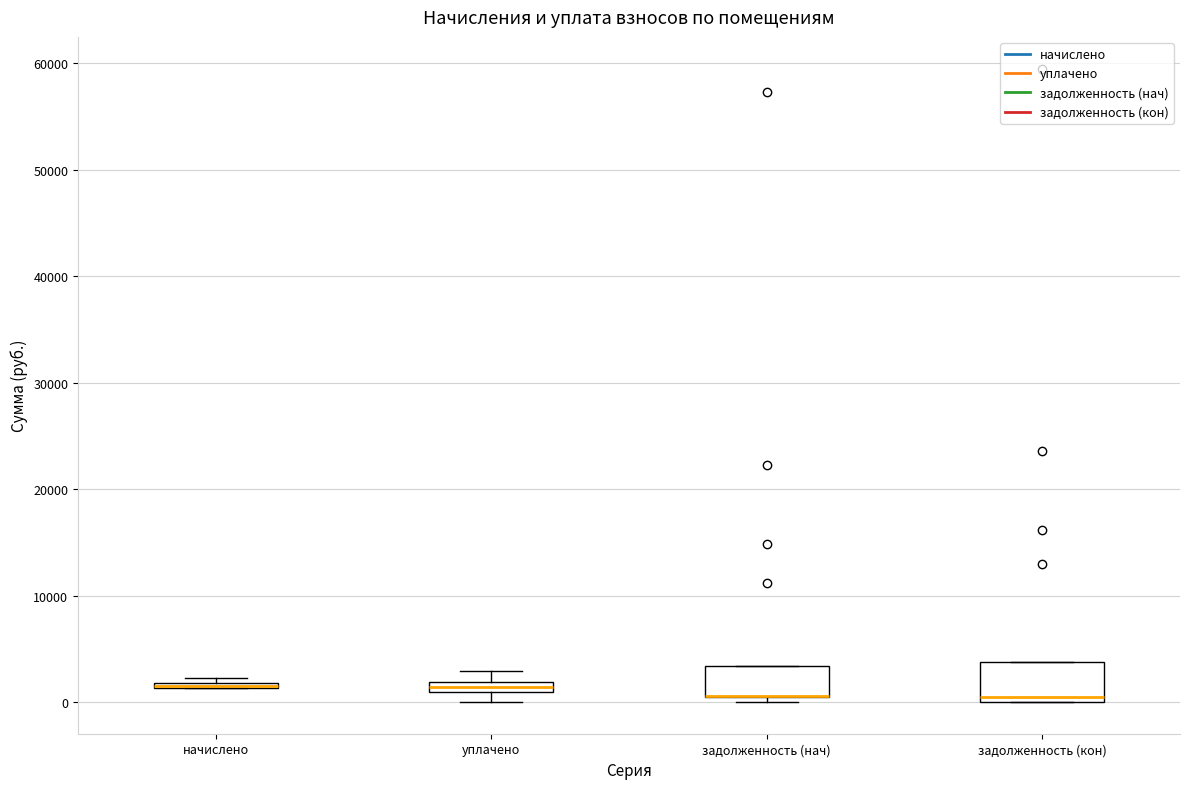

Where is the upper edge of the box for задолженность (кон) on the y-axis? The values are not printed on the chart, so give them approximately, as read against the axis.

4000